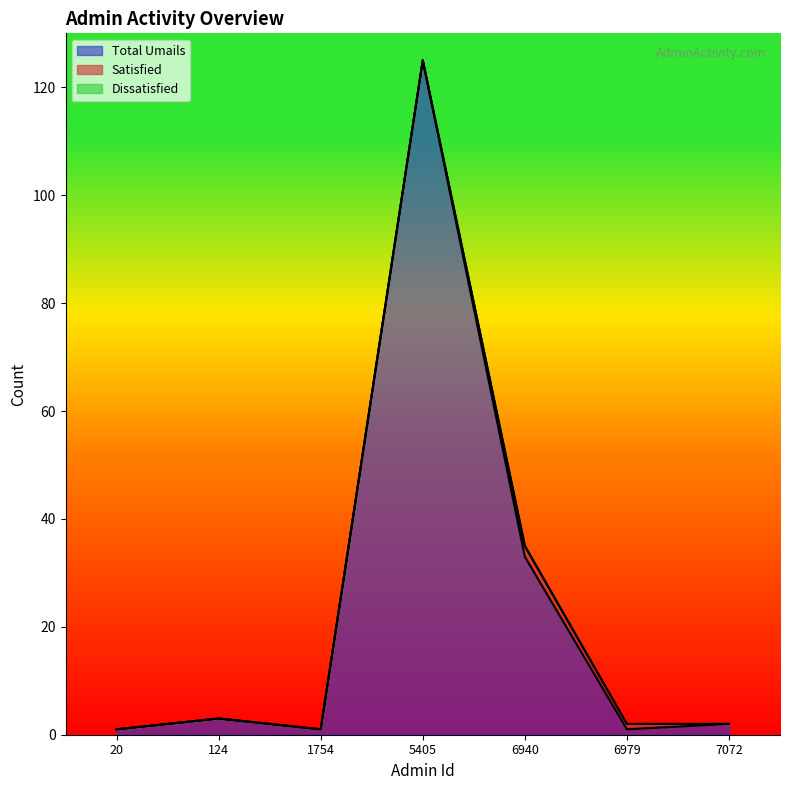

How many lines are shown in the chart?

3